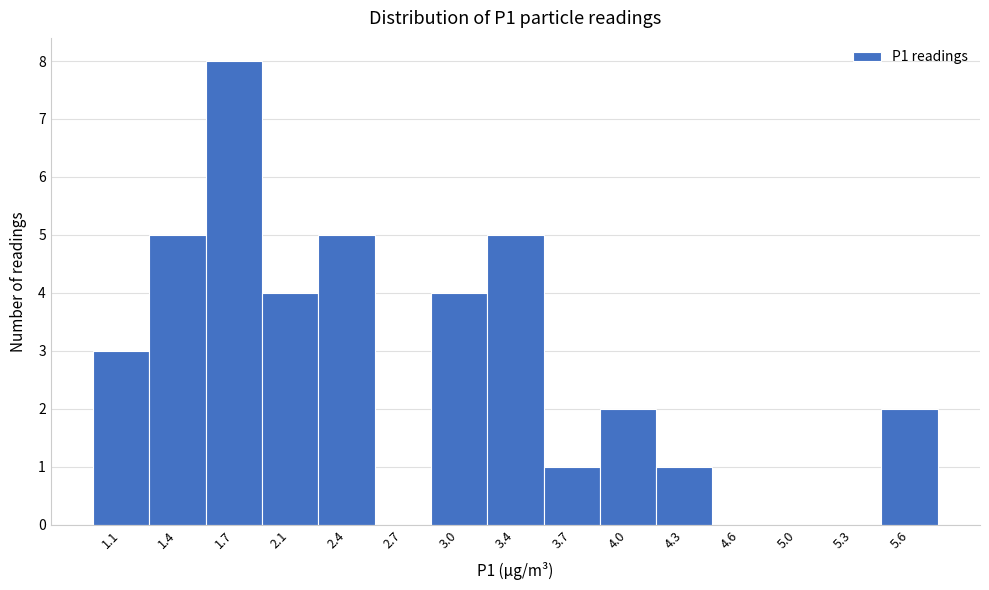

Reading left to right, transcribe this chart: for each bar, give the range it covers on the x-axis and its height. Neither the bar edges nor the heights are printed on the chart, so give them approximately, as read against the axes.

0.95 to 1.25: 3
1.25 to 1.60: 5
1.60 to 1.90: 8
1.90 to 2.20: 4
2.20 to 2.55: 5
2.55 to 2.85: 0
2.85 to 3.20: 4
3.20 to 3.50: 5
3.50 to 3.85: 1
3.85 to 4.15: 2
4.15 to 4.50: 1
4.50 to 4.80: 0
4.80 to 5.10: 0
5.10 to 5.45: 0
5.45 to 5.75: 2